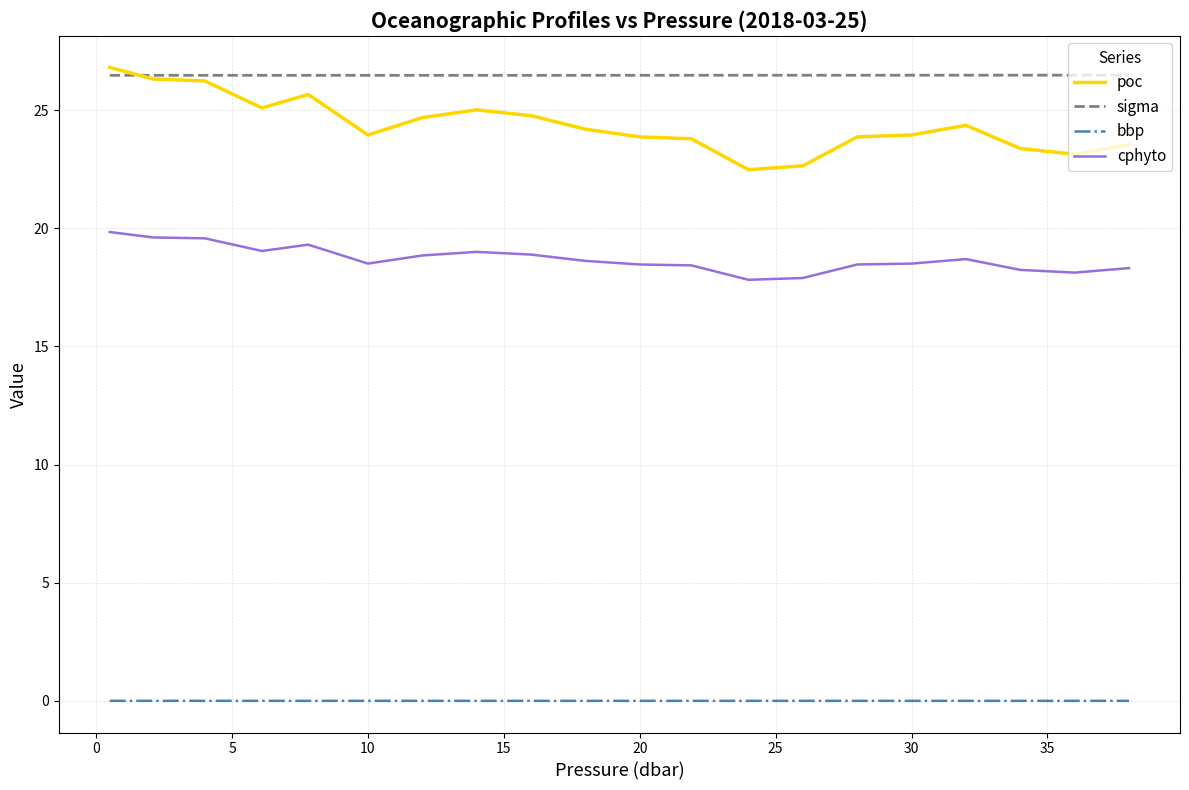

Which series has the widest spread of values?

poc